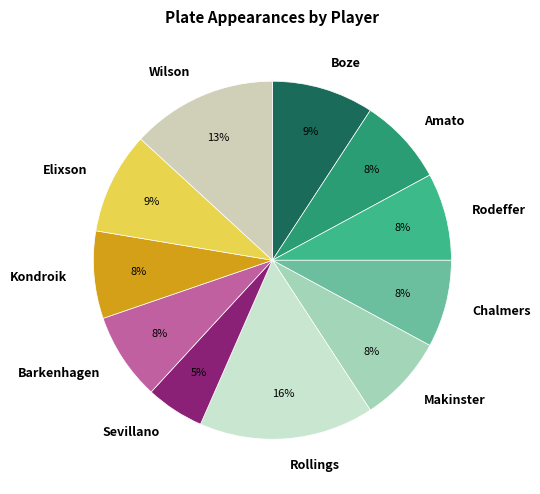

Is there any slice that represents more than half of the pie?

No